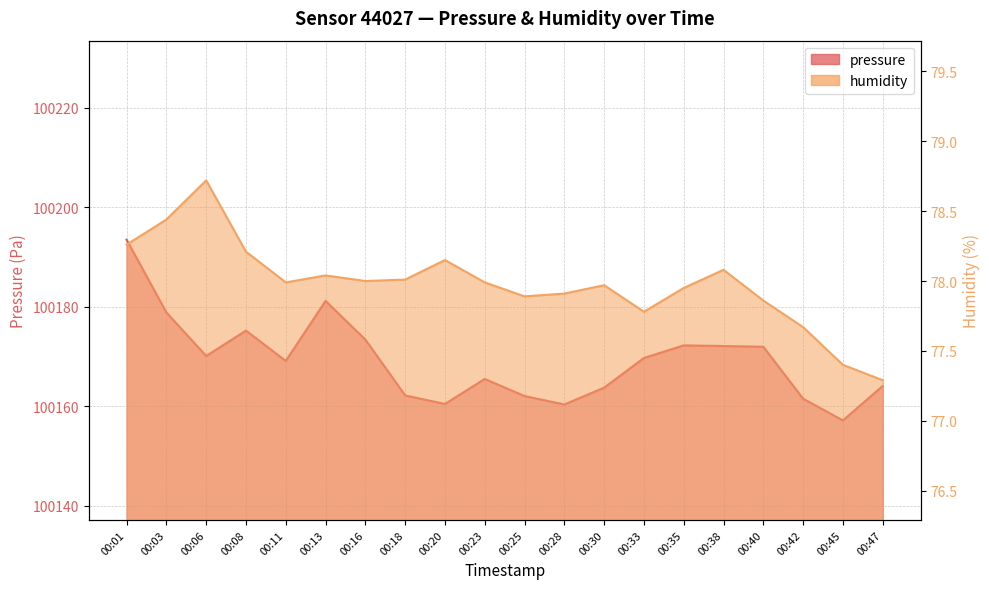

What is the sum of the humidity values at 00:06 and 00:38?

156.8